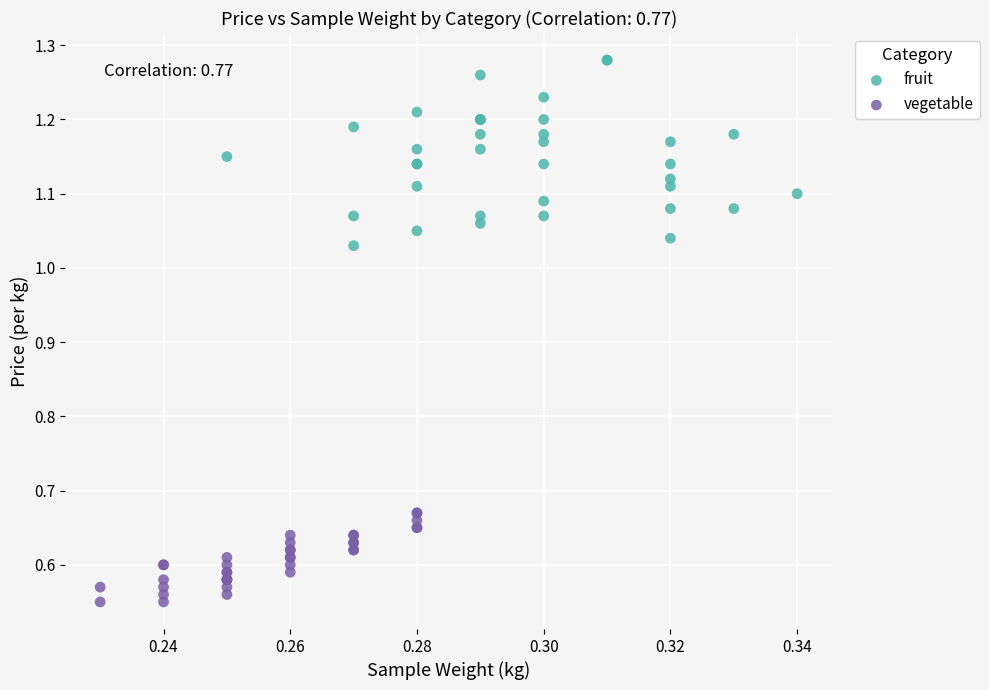

Which series contains the highest Y value?

fruit